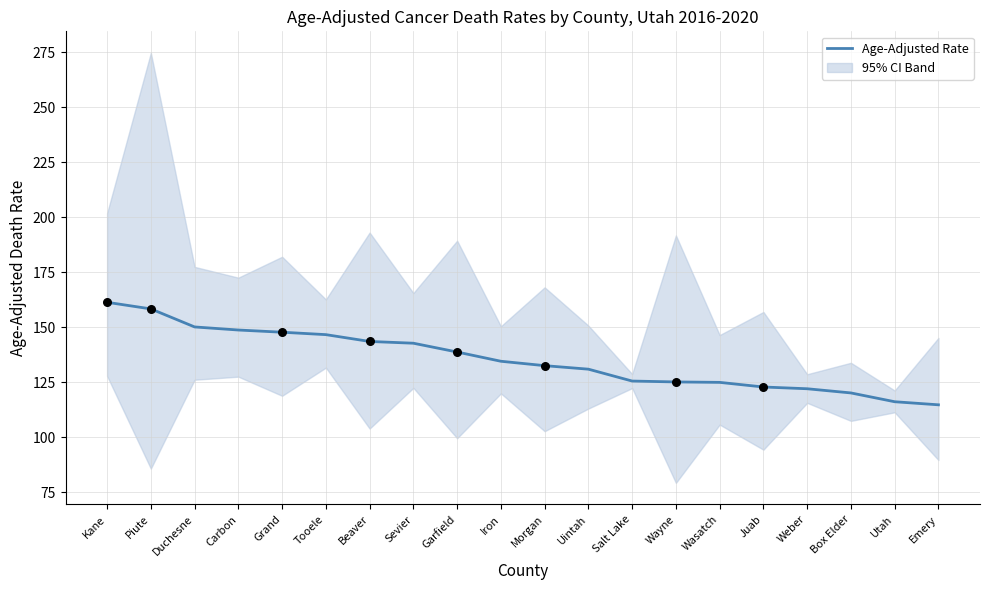

What is the ratio of the value at Wasatch to the value at Juab?

1.0